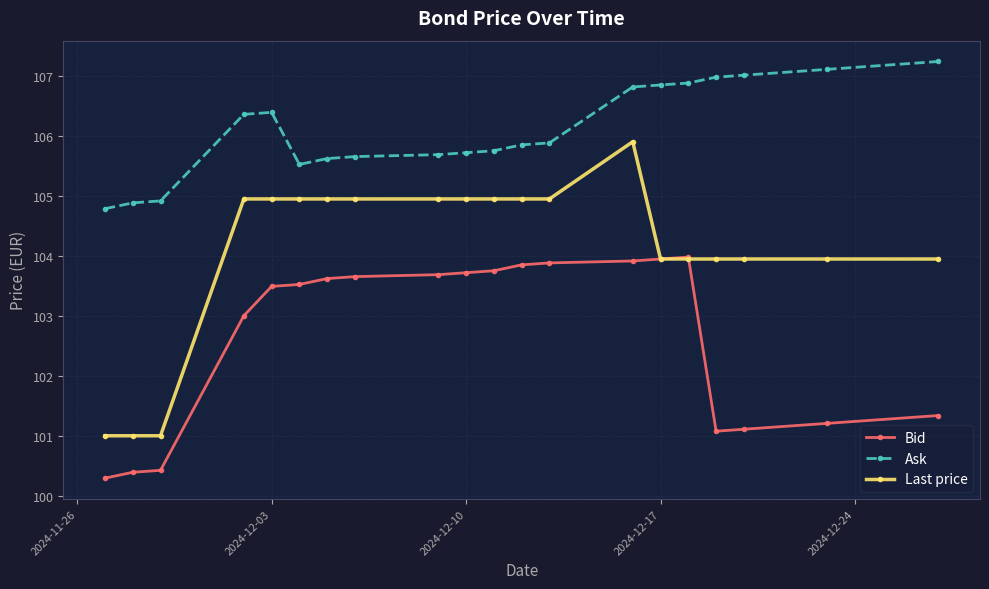

How many categories are shown in the chart?

20